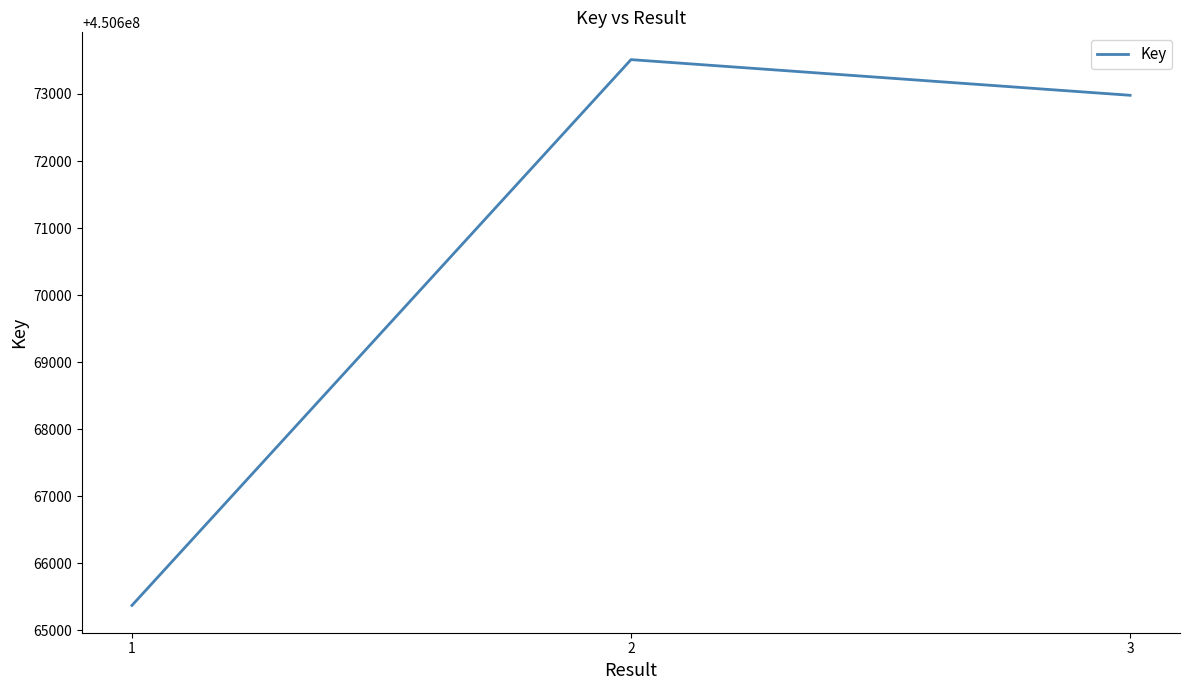

Where is the data nearest to the value 450669442?

3